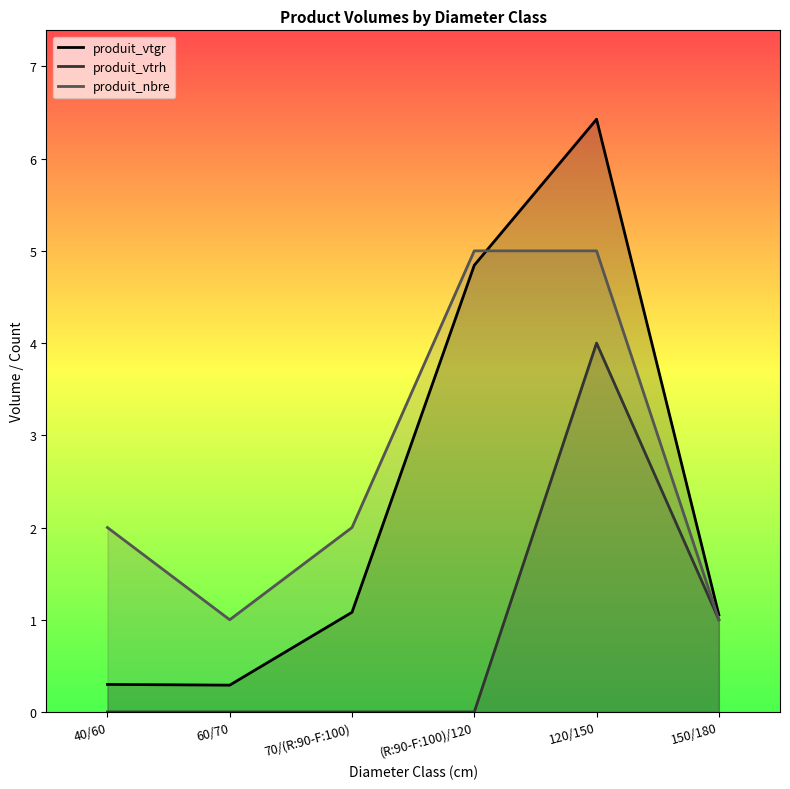

Which label corresponds to the largest value in the chart?

120/150